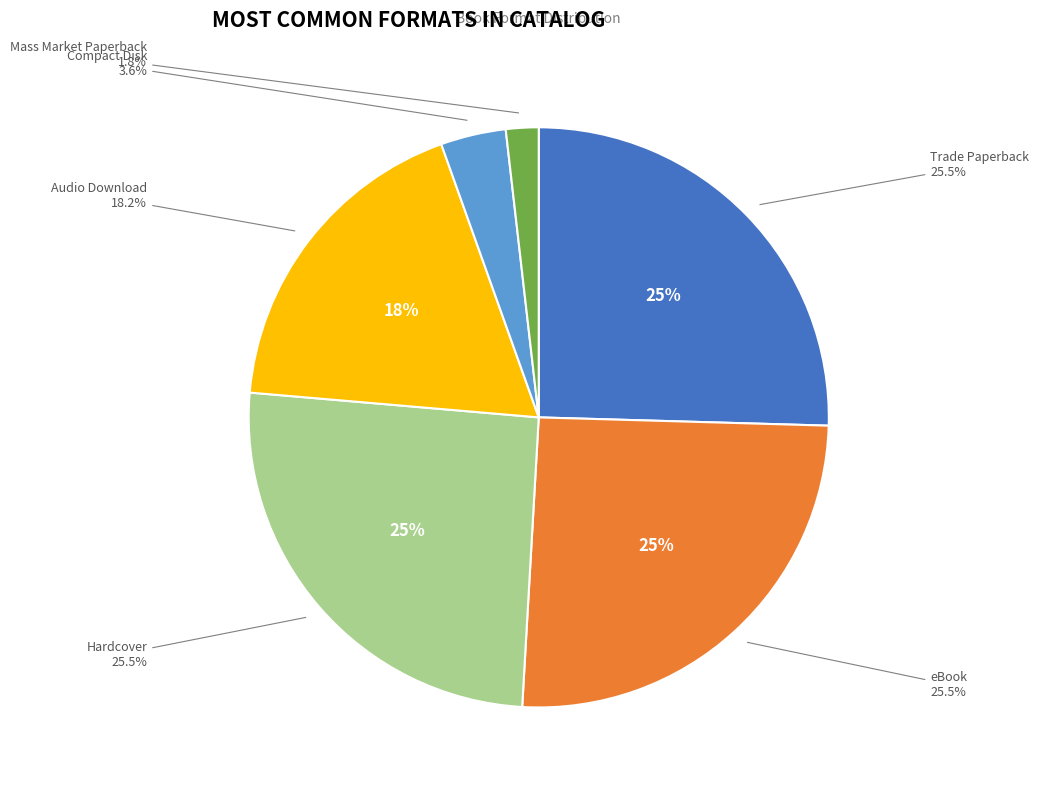

What is the change in value from Hardcover to Compact Disk?

-12